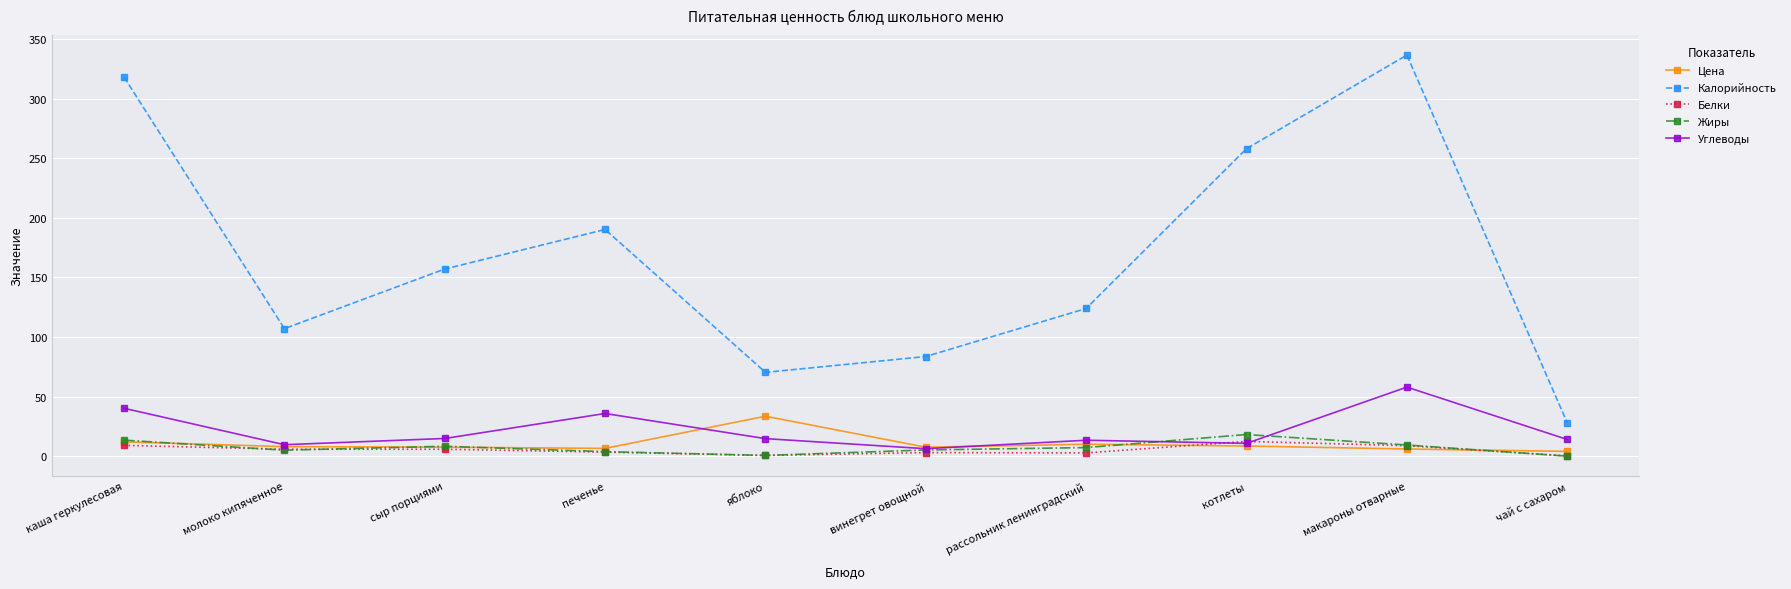

Count the number of categories in the chart.

10